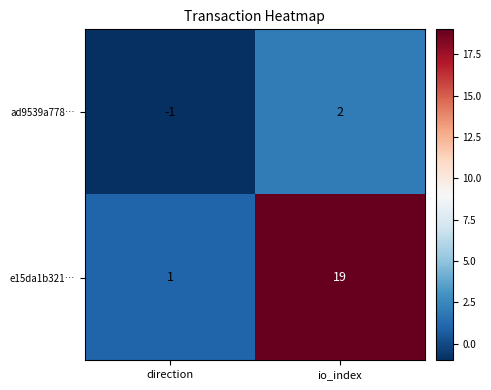

What value does the e15da1b321… series have at io_index, to the nearest 5?

20